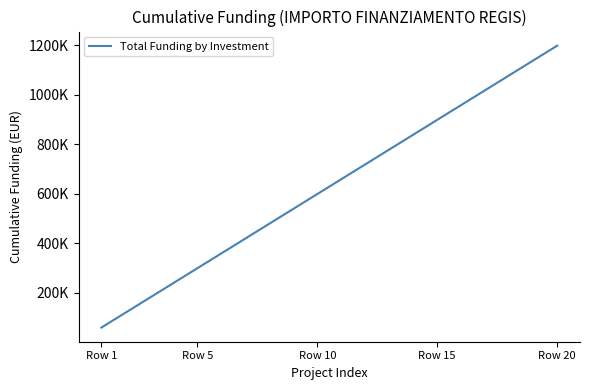

What is the smallest value displayed?

59966